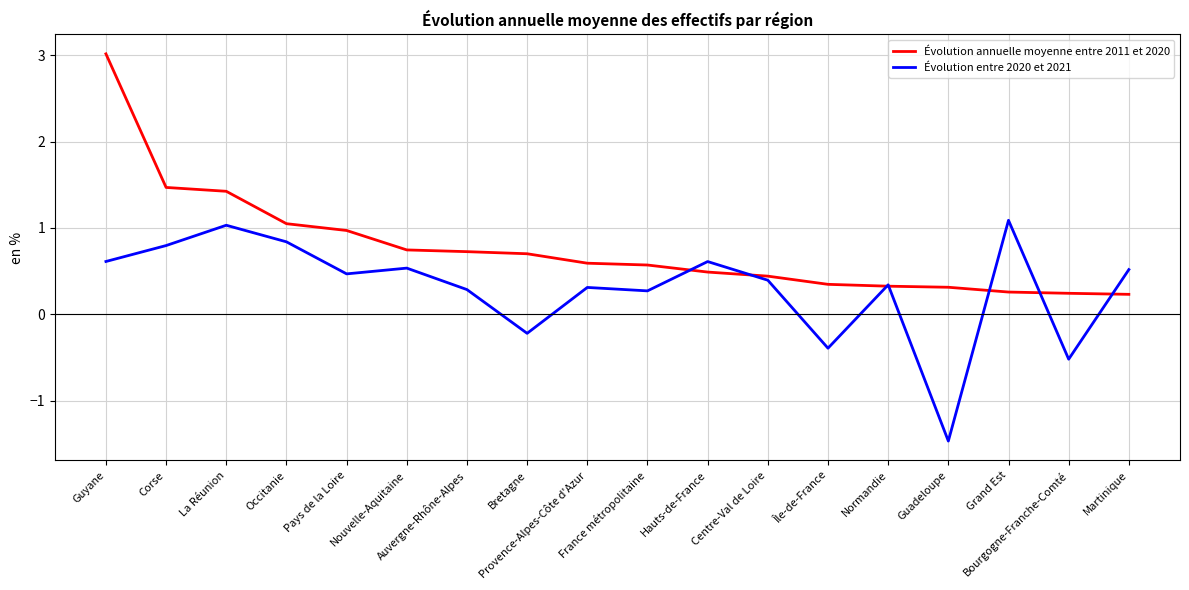

Is this an area chart (filled region under the line)?

No